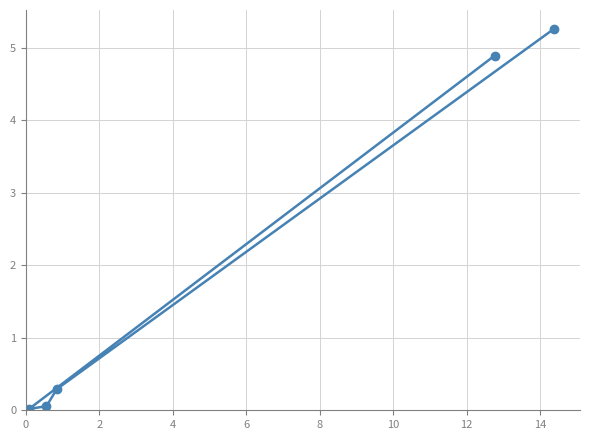

What is the difference between the second highest and minimum values?

4.9